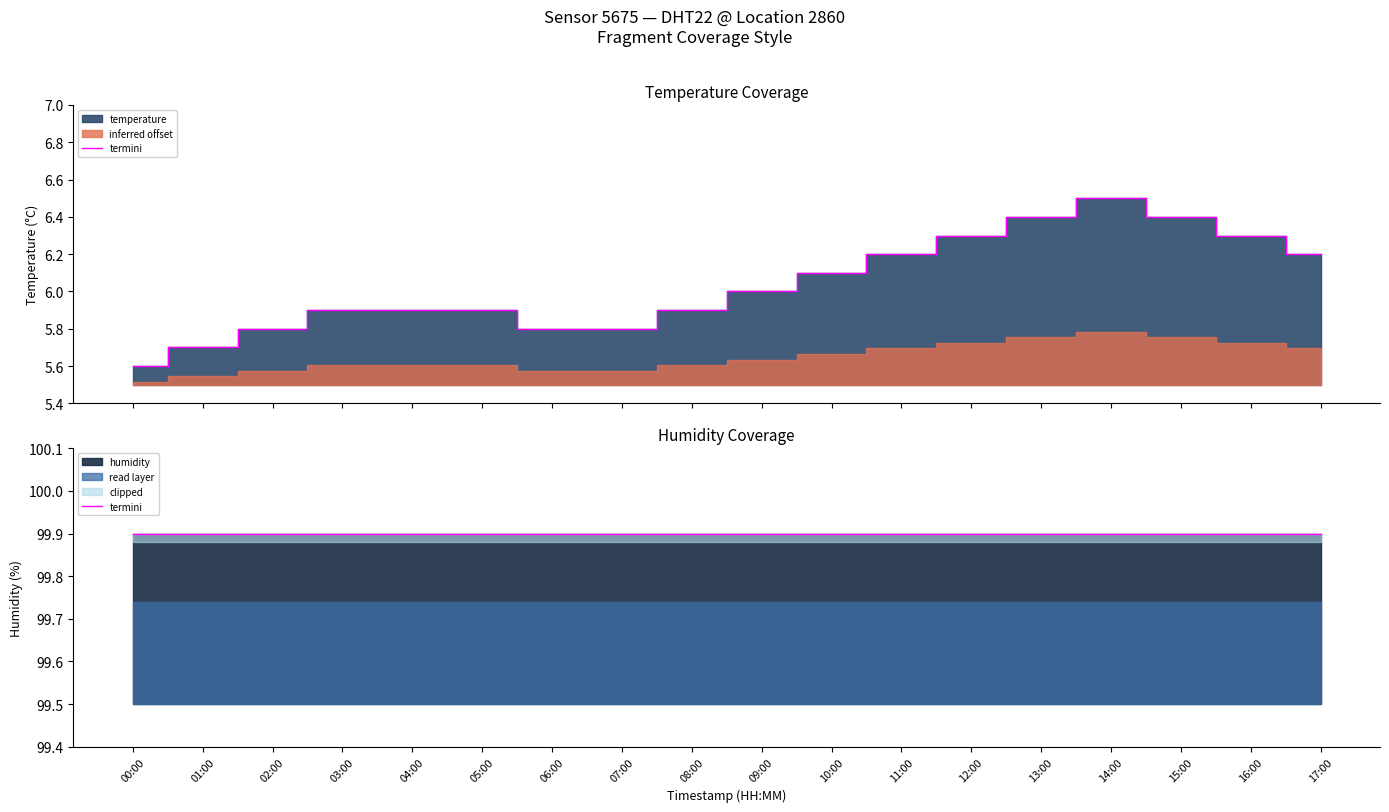

Rank the categories by value from lowest to highest.

00:00, 01:00, 02:00, 06:00, 07:00, 03:00, 04:00, 05:00, 08:00, 09:00, 10:00, 11:00, 17:00, 12:00, 16:00, 13:00, 15:00, 14:00